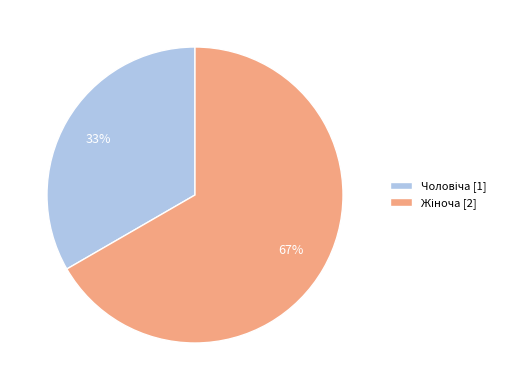

To the nearest percent, what is the average slice percentage?

50%